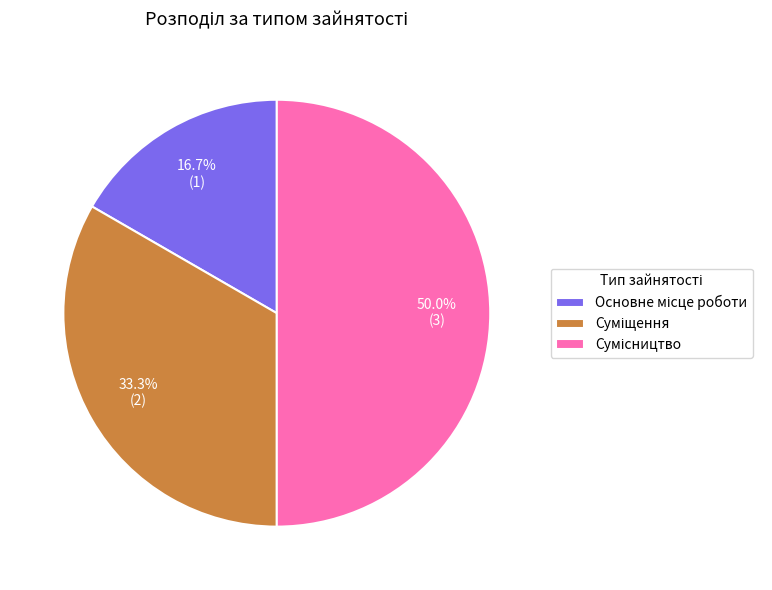

To the nearest percent, what is the combined percentage of Суміщення and Сумісництво?

83%